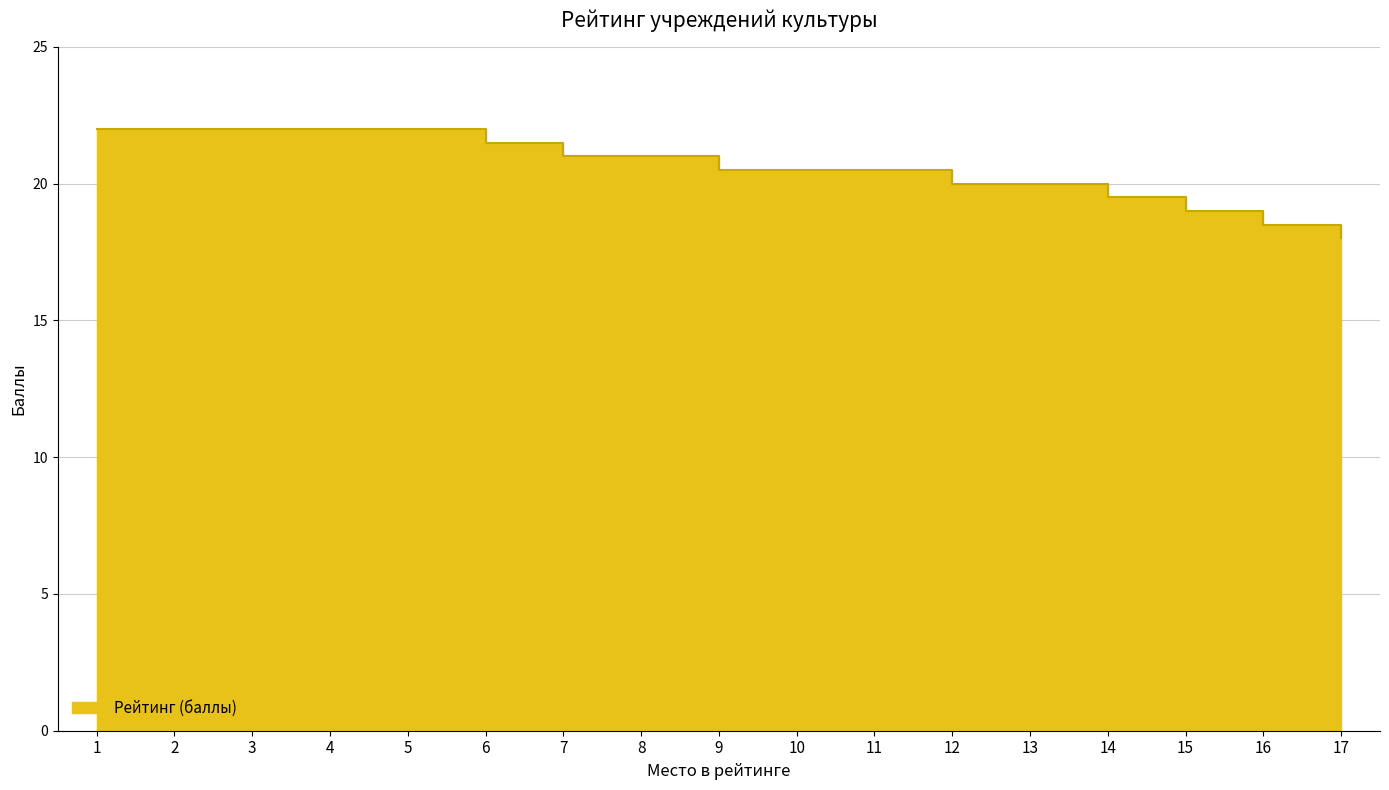

True or false: there are more than 2 points higher than both neighbors.

False